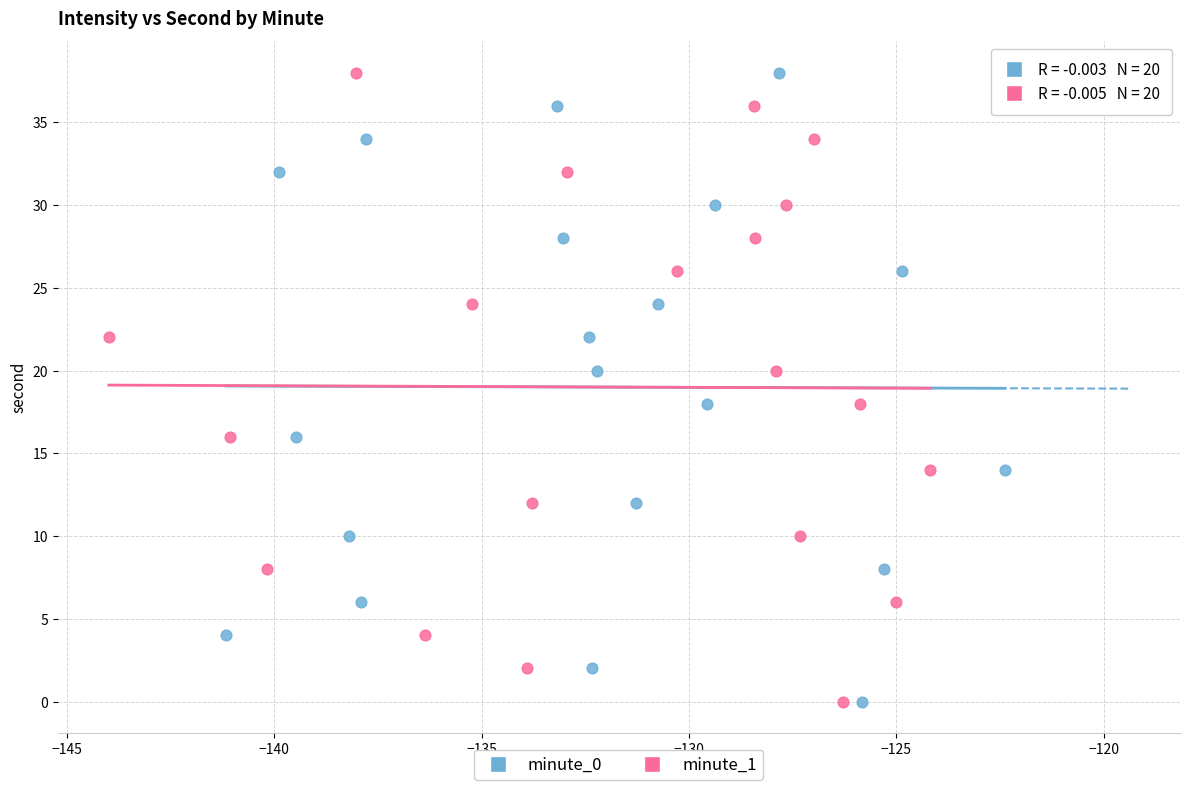

What are all the series names shown in the legend?

minute_0, minute_1